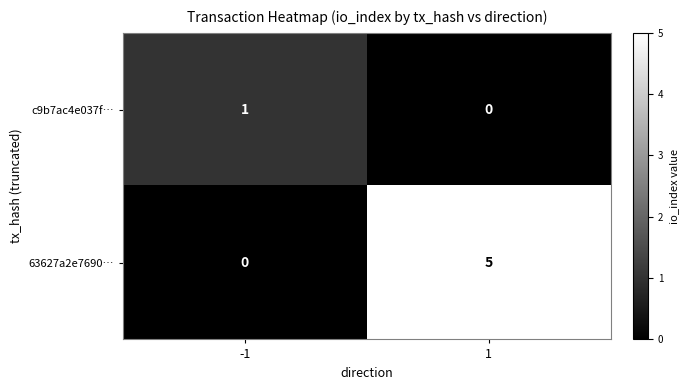

Which label corresponds to the largest value in the chart?

1